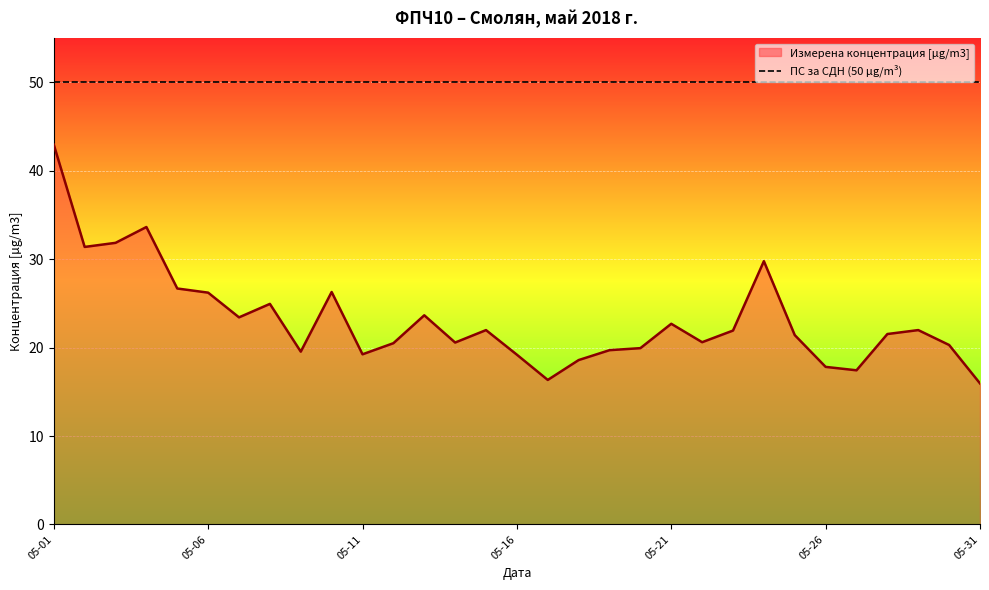

Reading left to right, list all the values displayed in this chart.

43.0	31.4	31.8	33.6	26.7	26.2	23.4	24.9	19.5	26.3	19.2	20.5	23.7	20.6	22.0	19.2	16.3	18.6	19.7	19.9	22.7	20.6	21.9	29.8	21.4	17.8	17.4	21.5	22.0	20.3	15.9